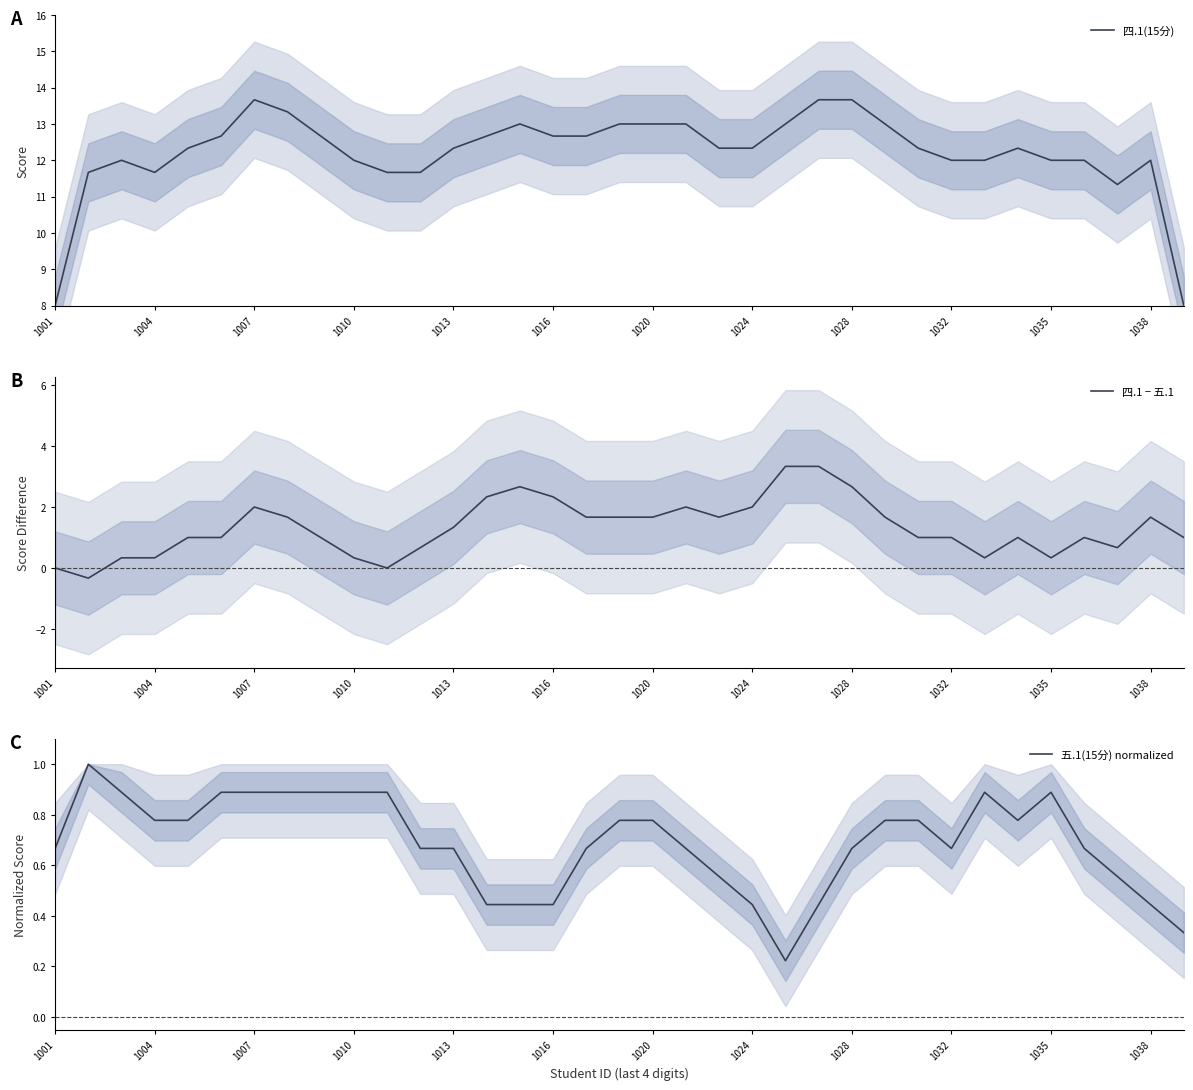

What is the lowest value of the 四.1(15分) series?

8.0